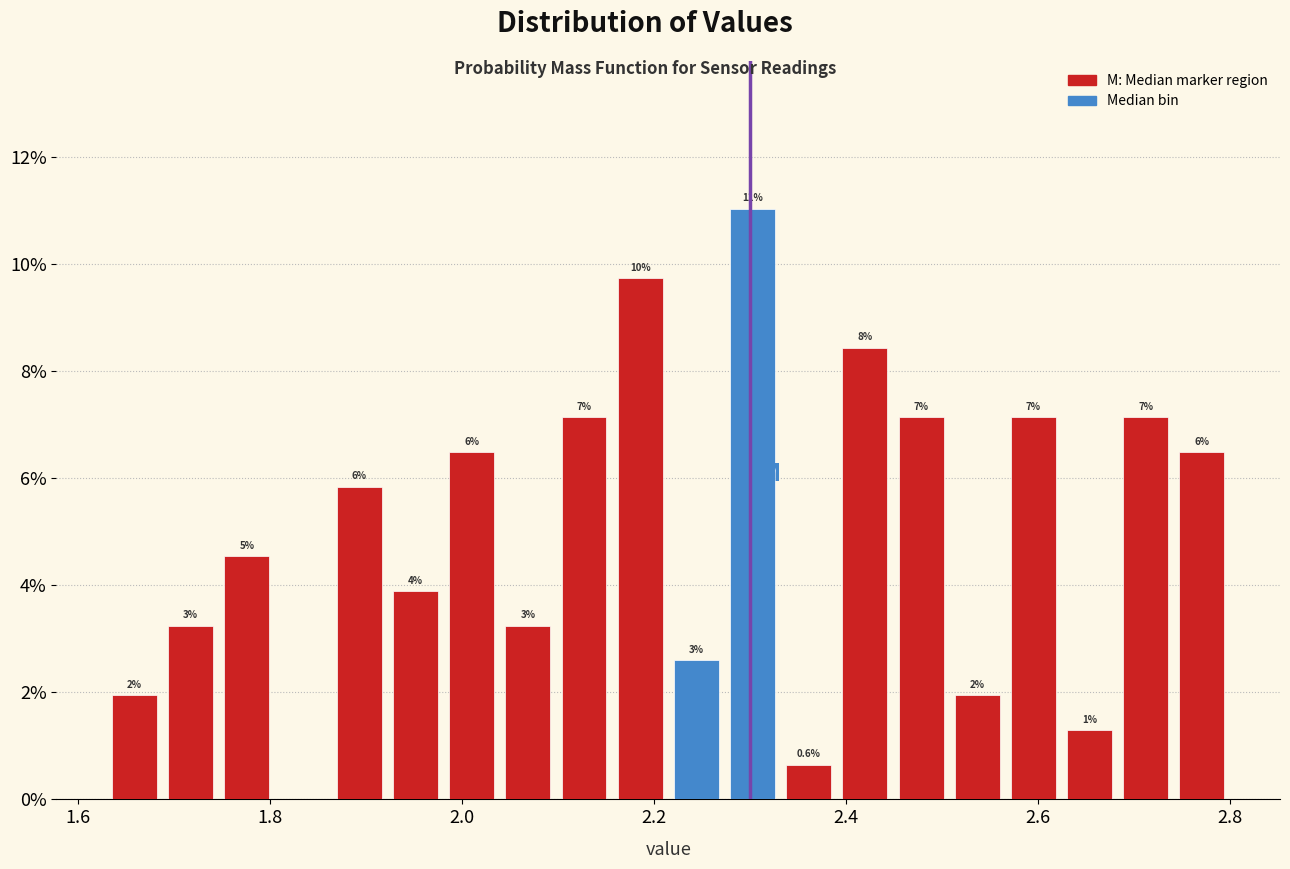

Read against the x-axis, roughly where is the centre of the tallest bar?

2.30